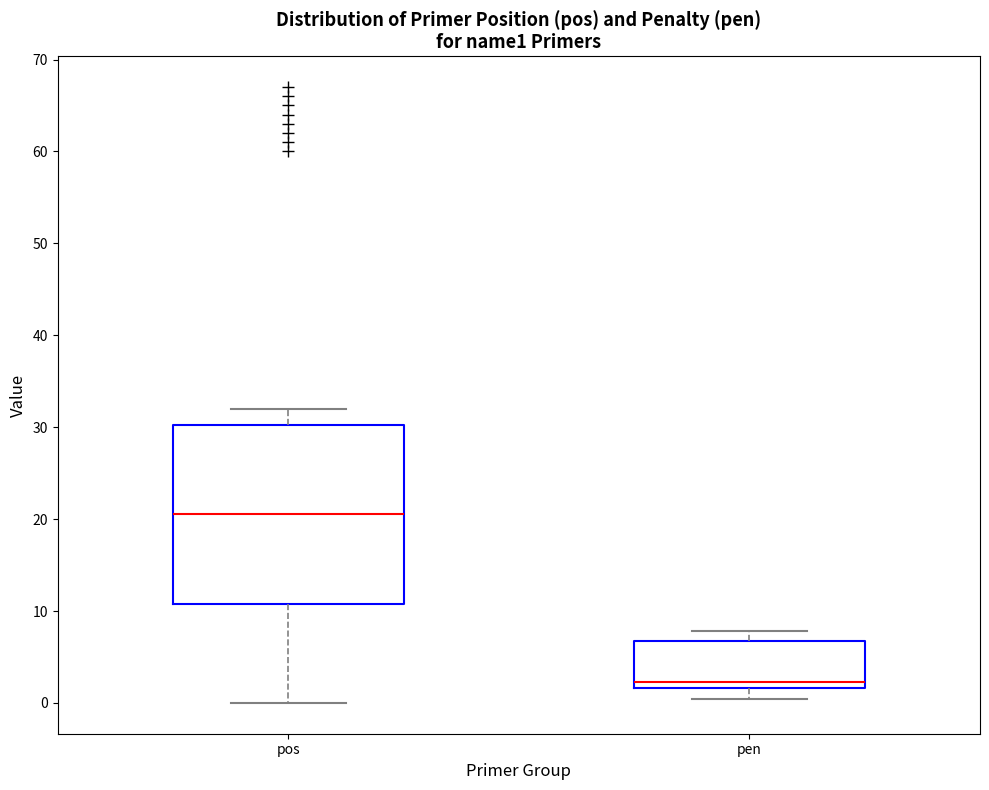

Where does the upper whisker of the box for pen end on the y-axis? The values are not printed on the chart, so give them approximately, as read against the axis.

8